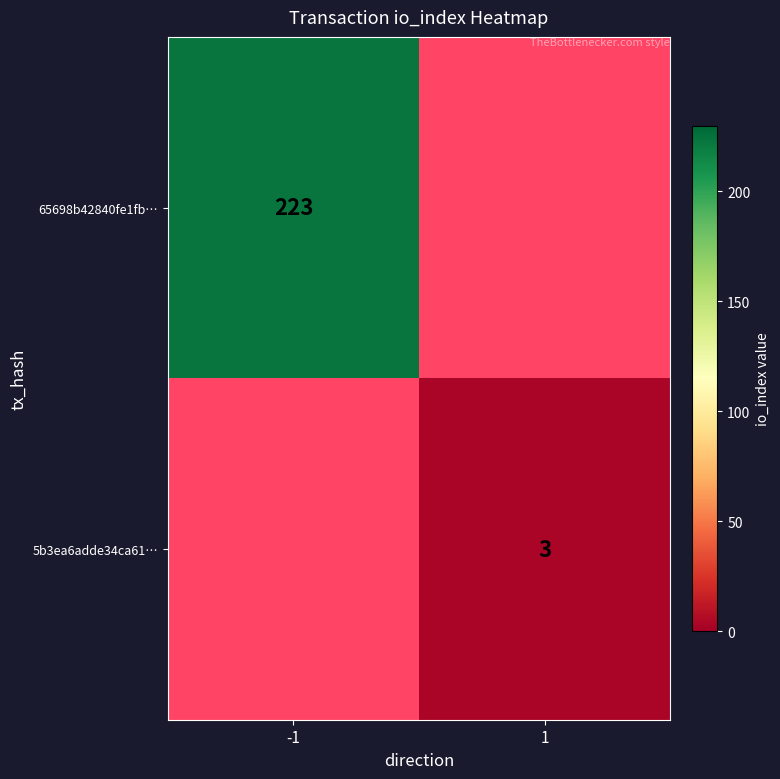

What is the minimum value shown in the chart?

3.0